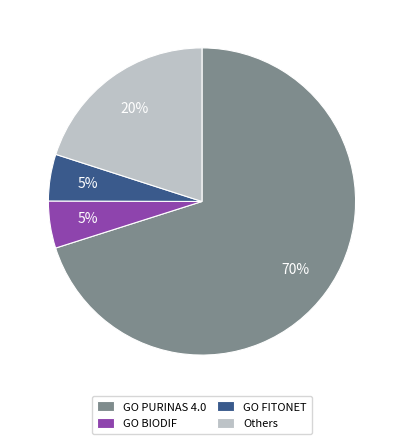

Combined, do GO PURINAS 4.0 and GO BIODIF account for over 50%?

Yes